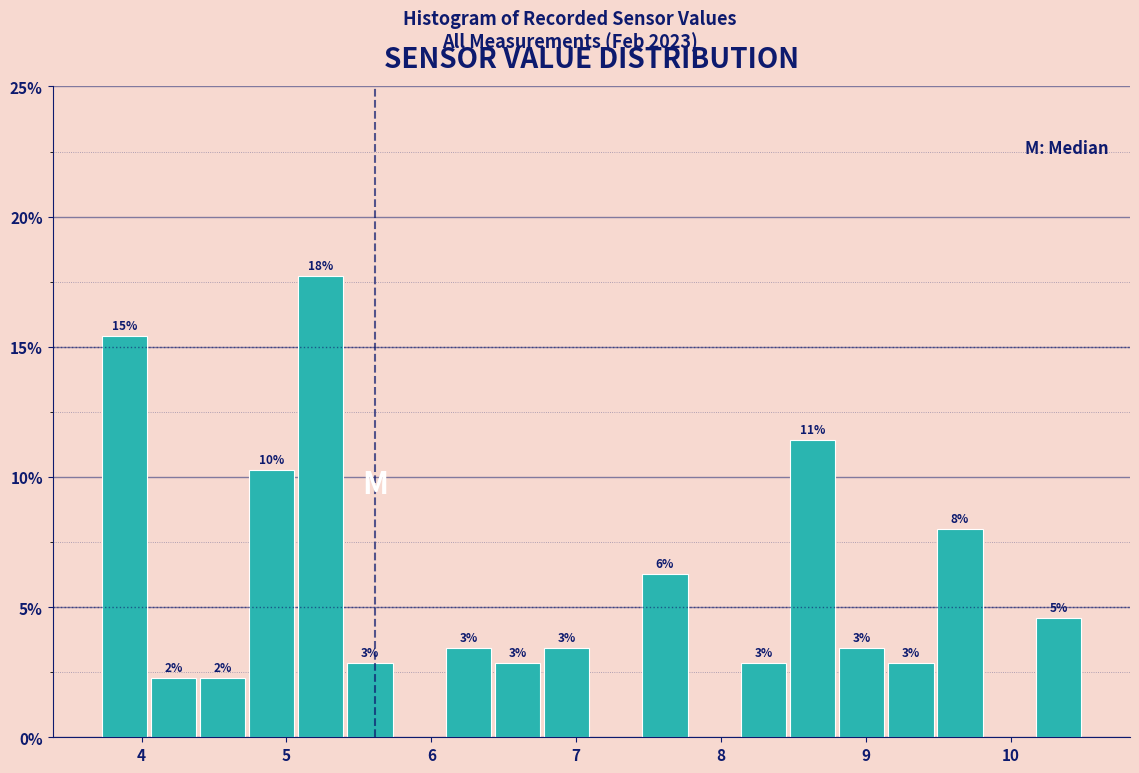

Around what value on the x-axis is the tallest bar? Give the approximate position of its centre, as read against the axis.

5.2